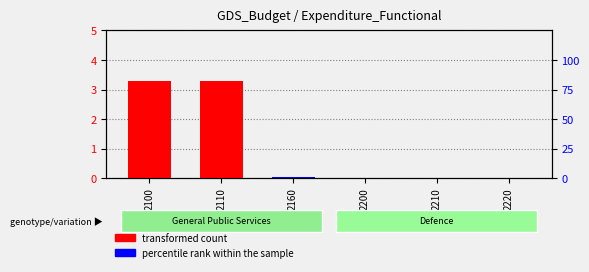

Are the bars grouped side by side (vs. stacked)?

Yes